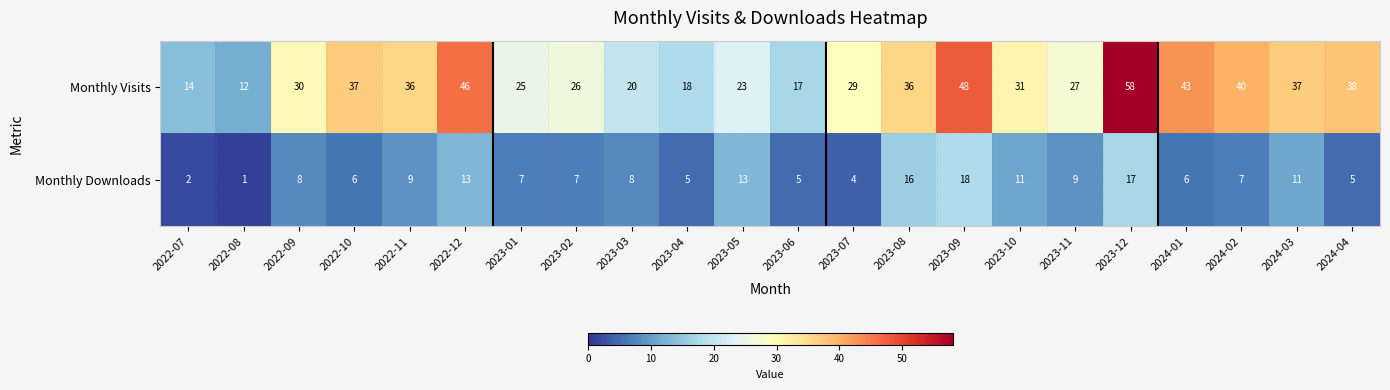

Where does the Monthly Visits series first go above 31?

2022-10